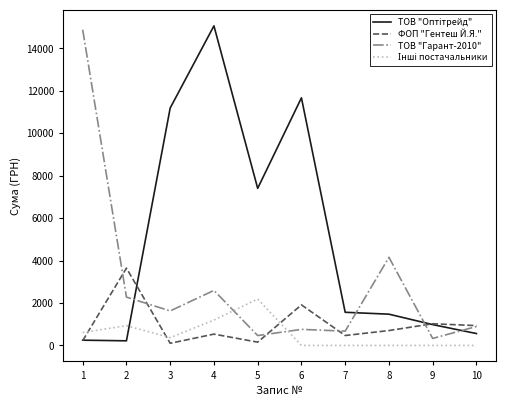

What is the difference between the highest and lowest values at 5?

7251